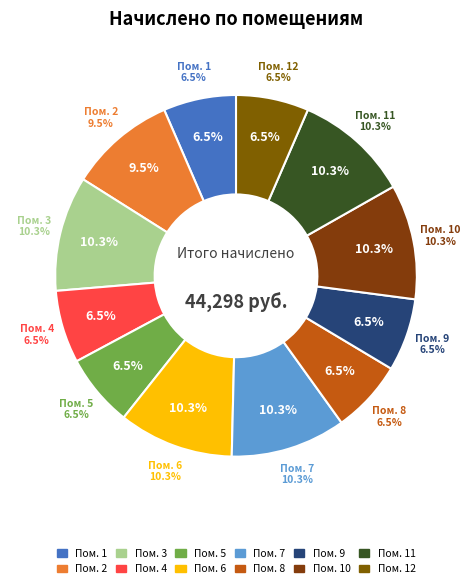

Which has a higher value, 12 or 11?

11